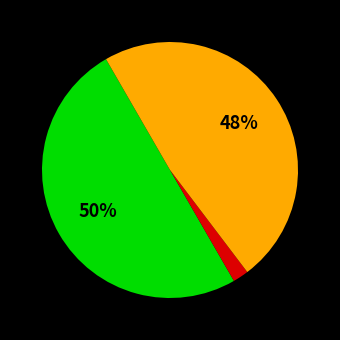

To the nearest percent, what is the average slice percentage?

33%